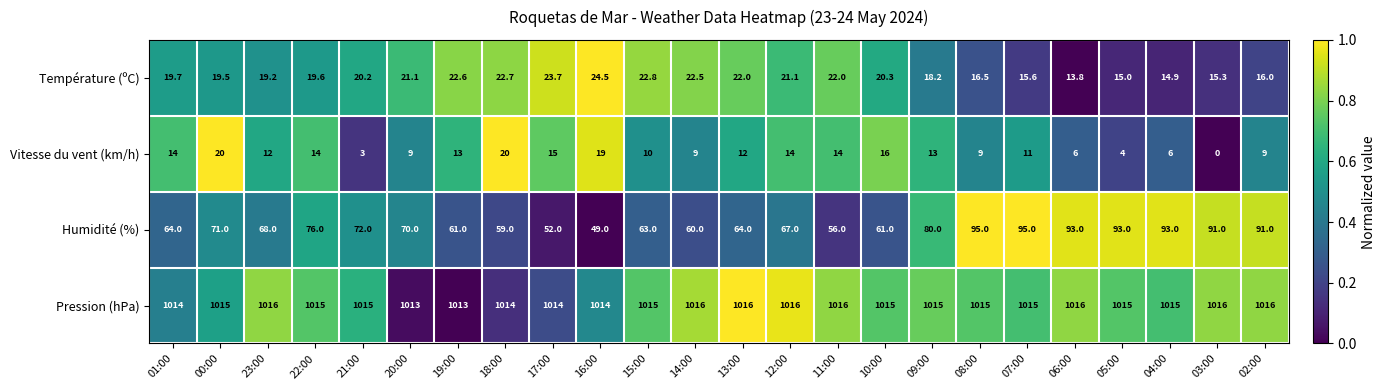

Which category has the lowest value across all series?

03:00